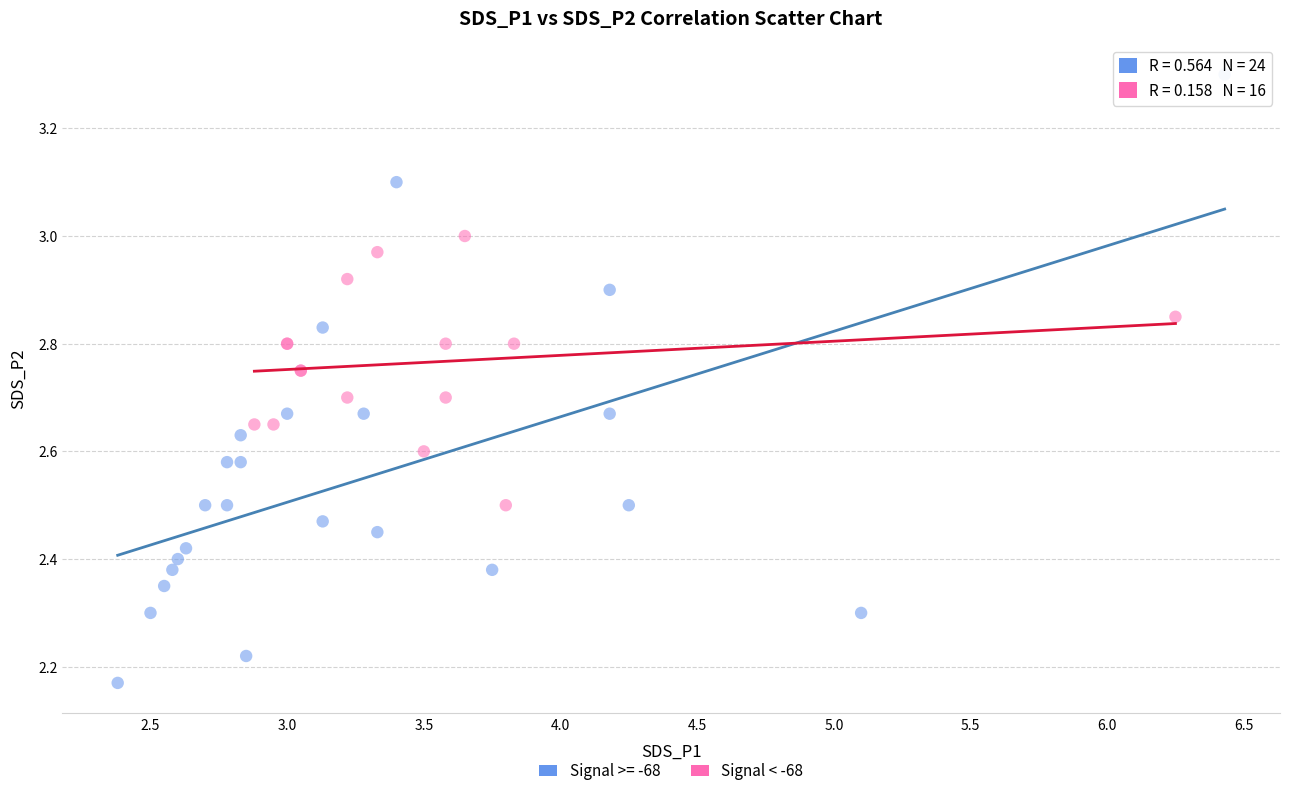

Which series contains the highest Y value?

Signal >= -68